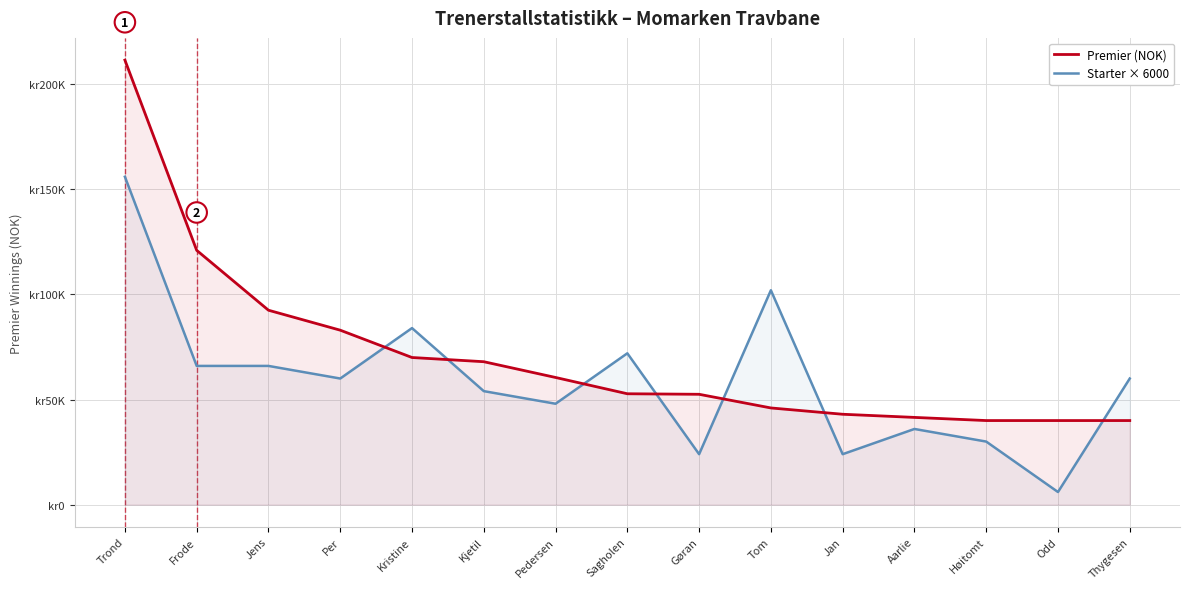

What is the maximum value for Starter × 6000?

156000